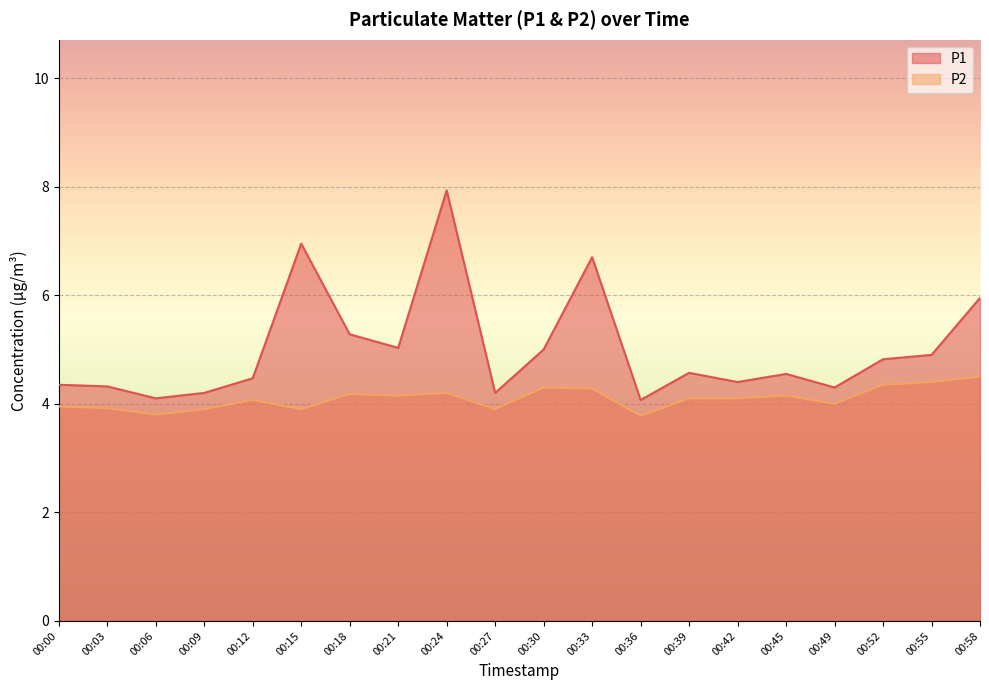

What is the total value across all series at 00:27?

8.1